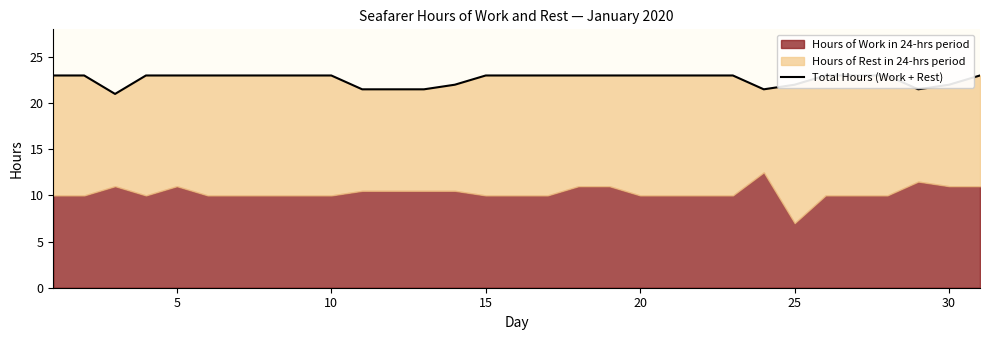

How many lines are shown in the chart?

1